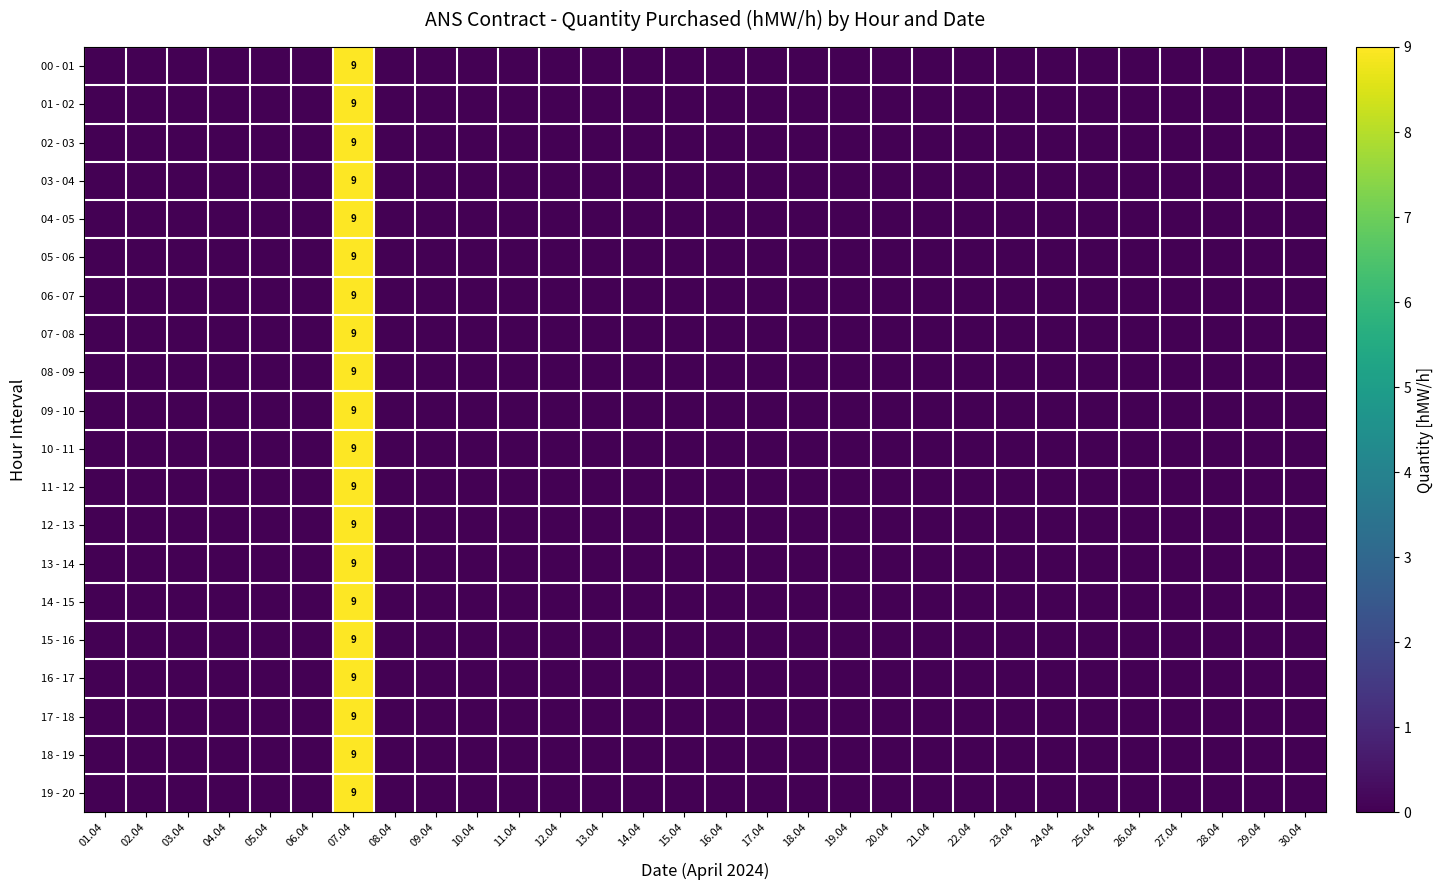

How many distinct data groups are displayed?

20